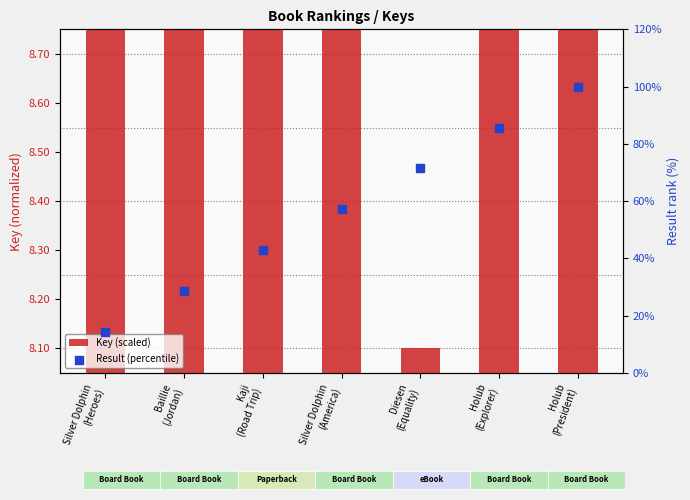

At how many categories does at least one series exceed 75?

2